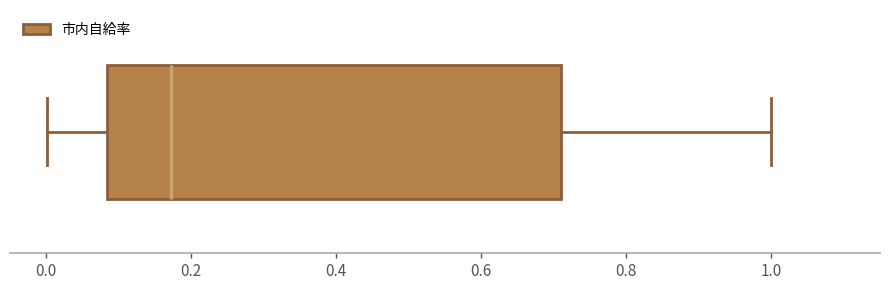

Where does the right whisker of the box end on the x-axis? The values are not printed on the chart, so give them approximately, as read against the axis.

1.00